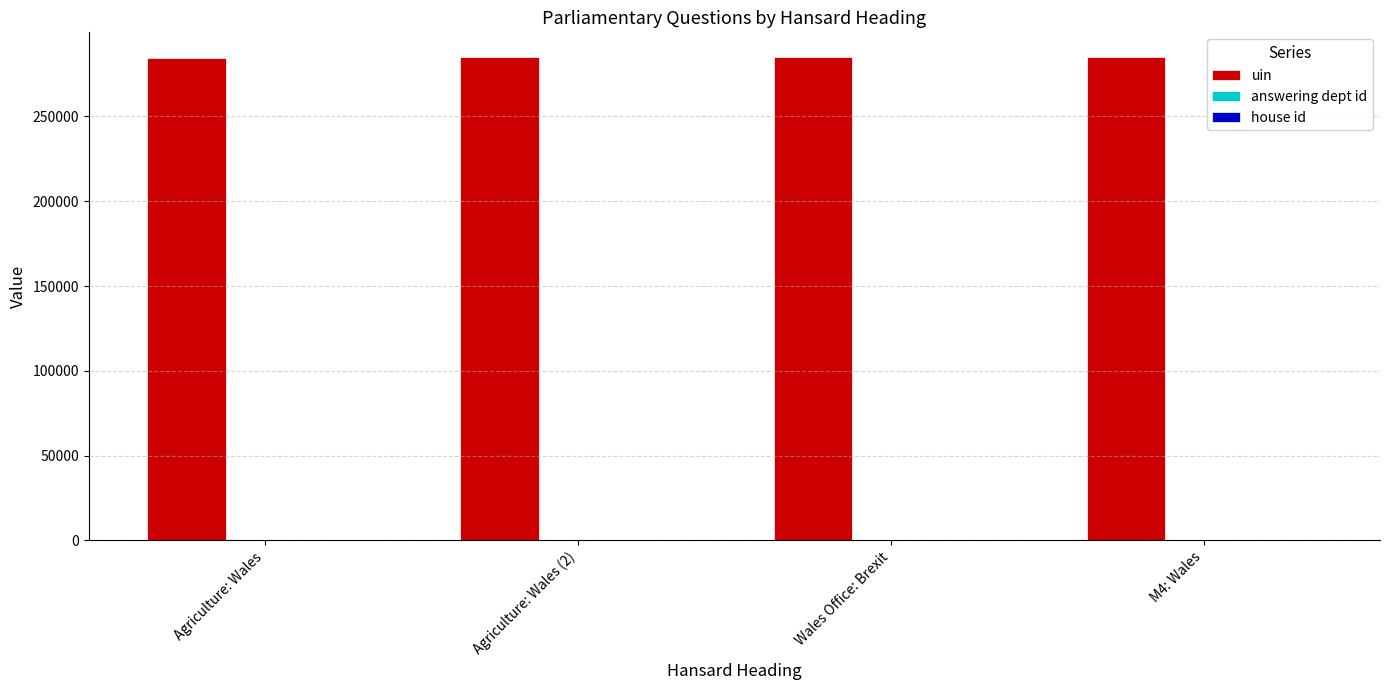

What is the maximum value shown in the chart?

285324